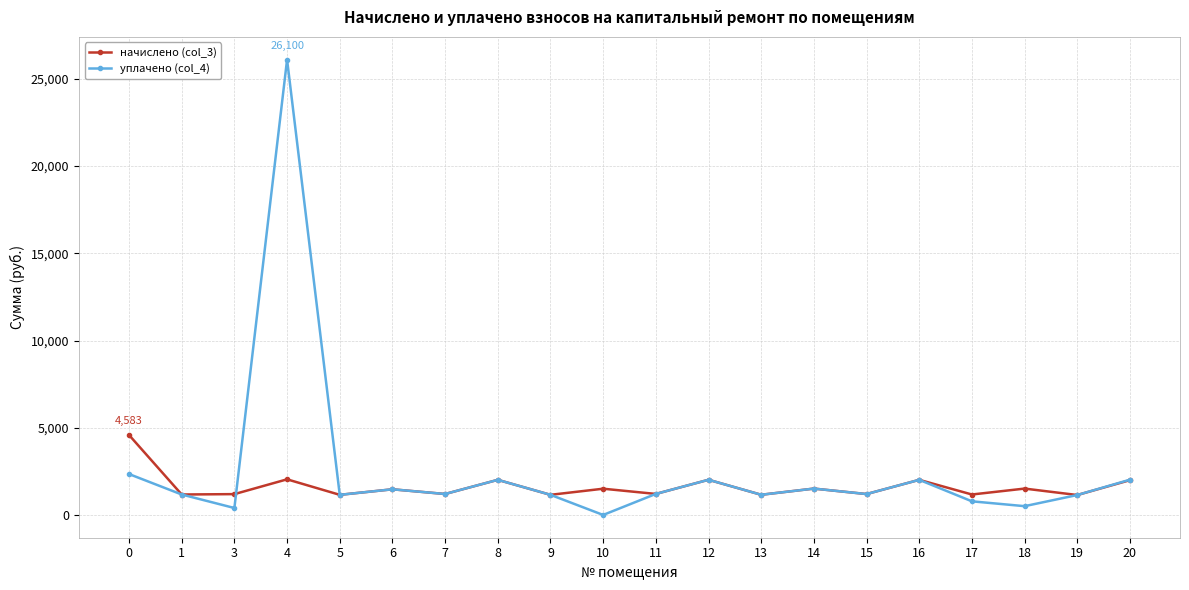

How many distinct data groups are displayed?

2